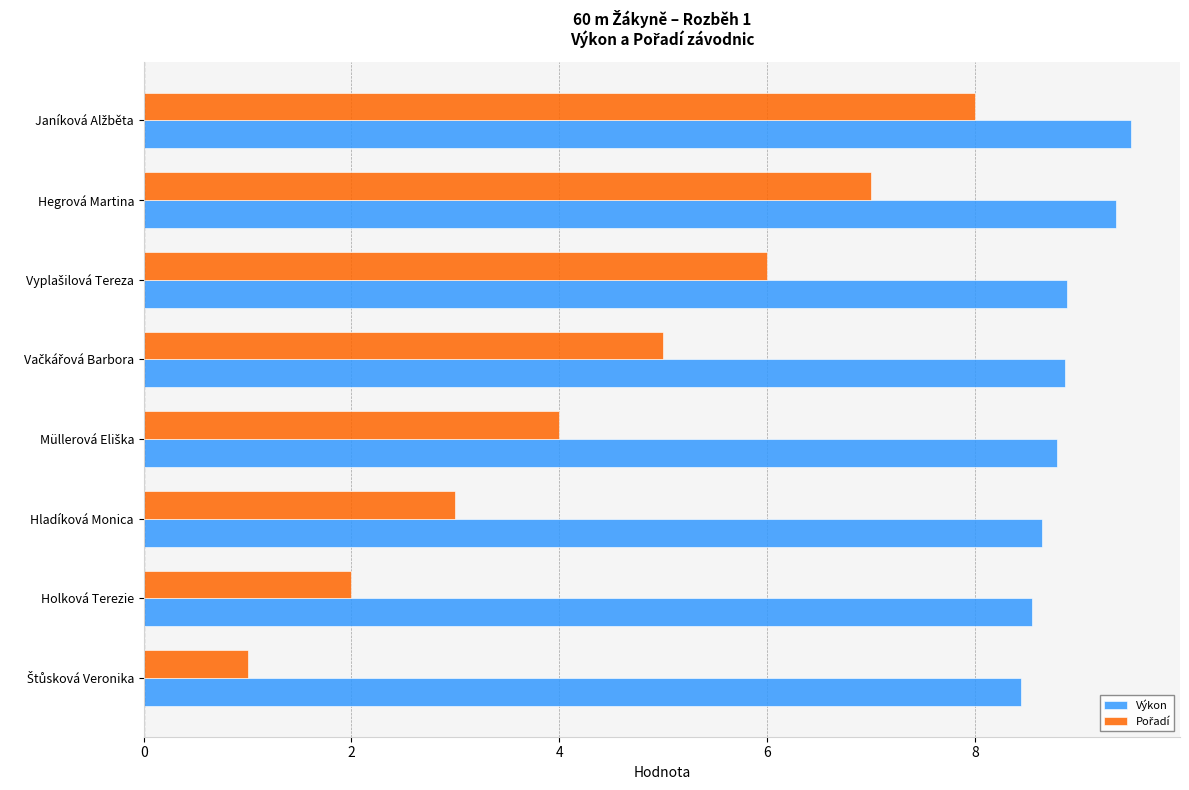

The value of Výkon at Hladíková Monica is 11.3. True or false?

False